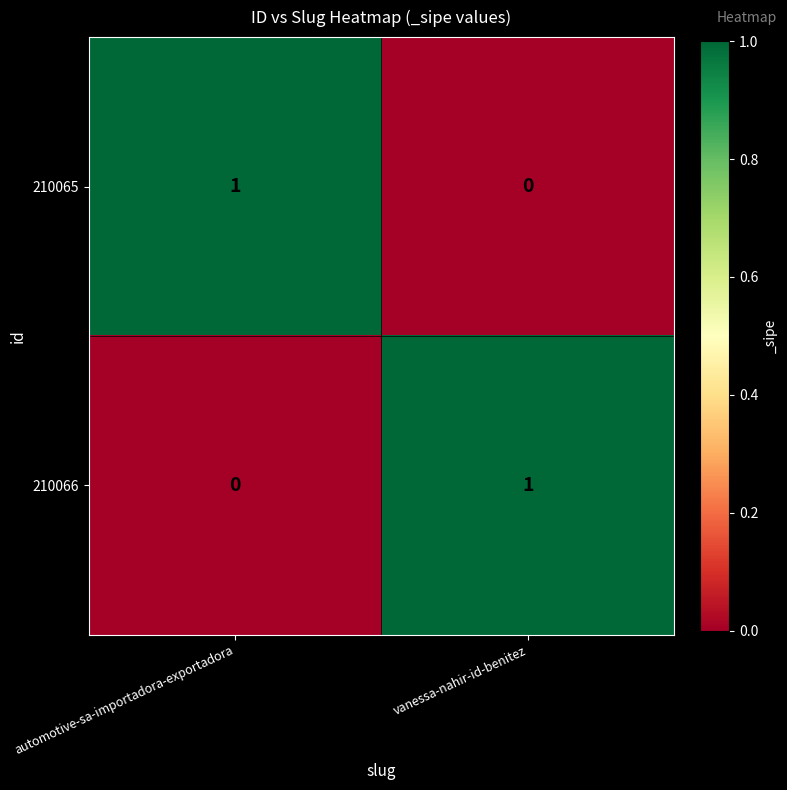

Reading left to right, extract all data points from this chart.

210065: automotive-sa-importadora-exportadora=1	vanessa-nahir-id-benitez=0
210066: automotive-sa-importadora-exportadora=0	vanessa-nahir-id-benitez=1